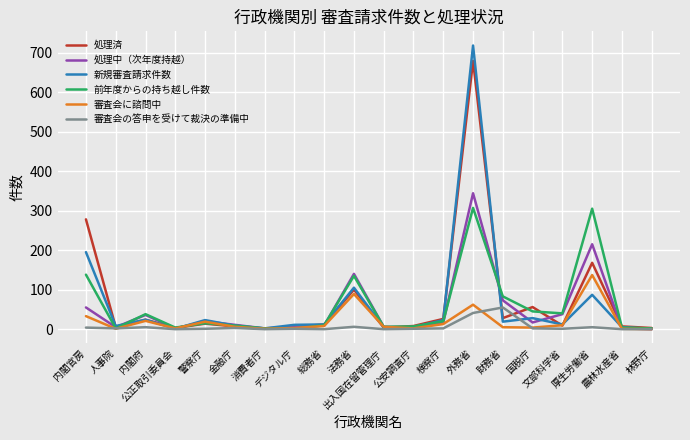

Which series has the largest range (max minus min)?

新規審査請求件数